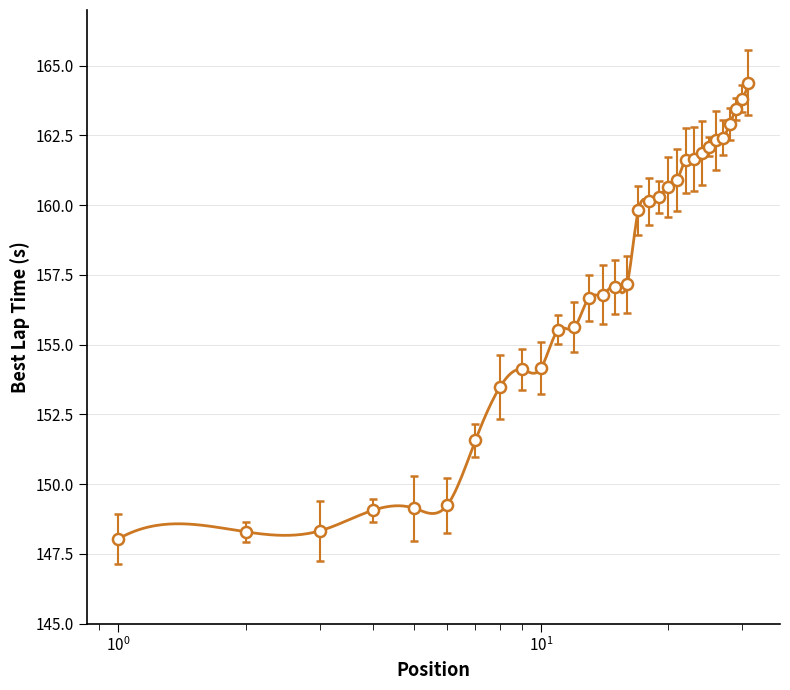

How many data points are above 157?

17